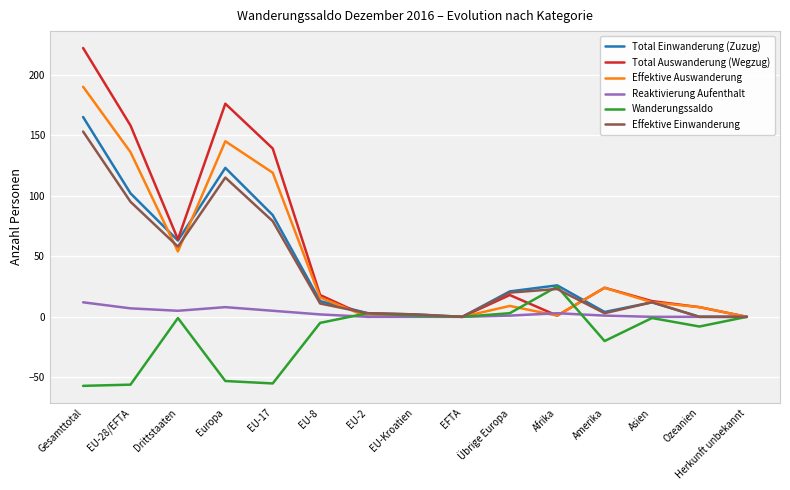

Is the value of Total Auswanderung (Wegzug) at EU-28/EFTA greater than the value of Total Einwanderung (Zuzug) at Europa?

Yes